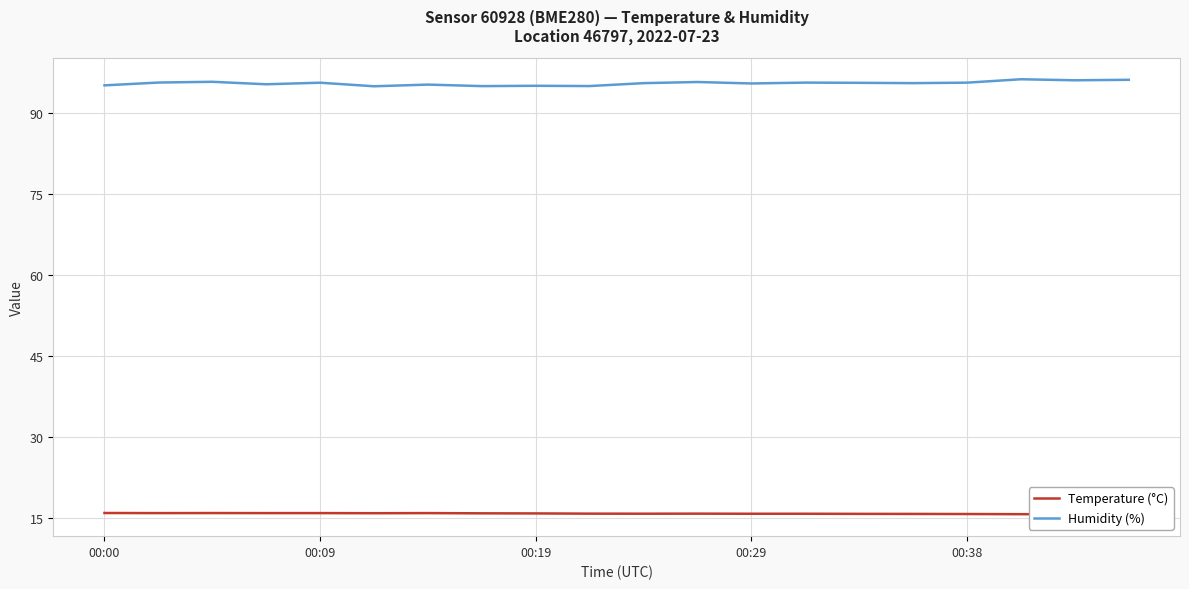

Which series has the largest total across all categories?

Humidity (%)